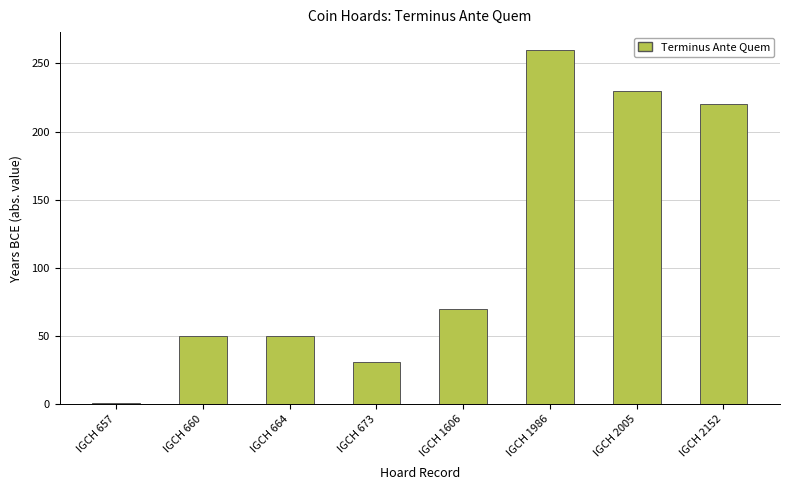

Where is the data nearest to the value 130?

IGCH 1606